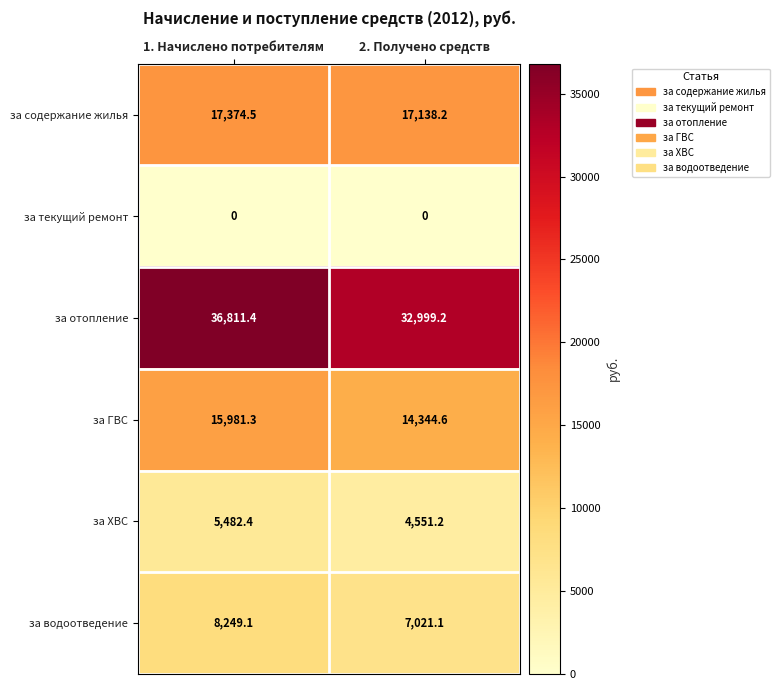

The за содержание жилья series shows 17374.5 at 1. Начислено потребителям. True or false?

True